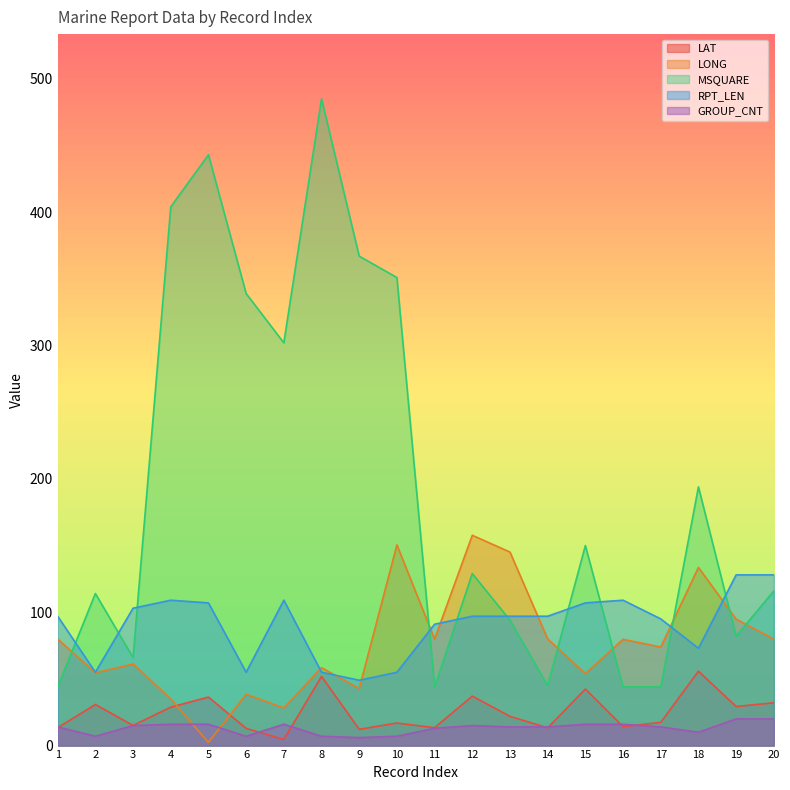

Between 2 and 10, which series saw the biggest shift?

MSQUARE